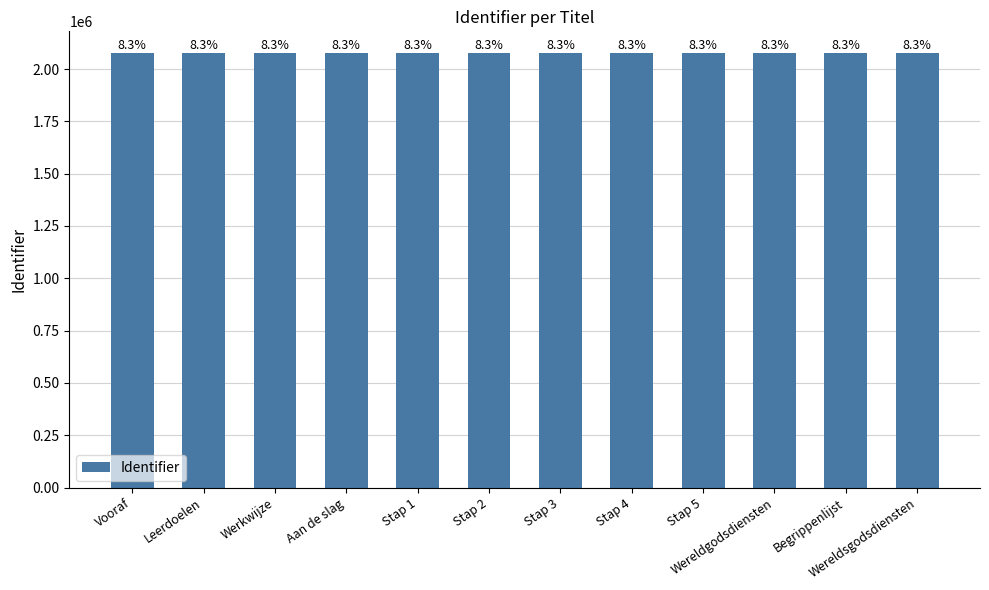

Does the chart contain any negative values?

No